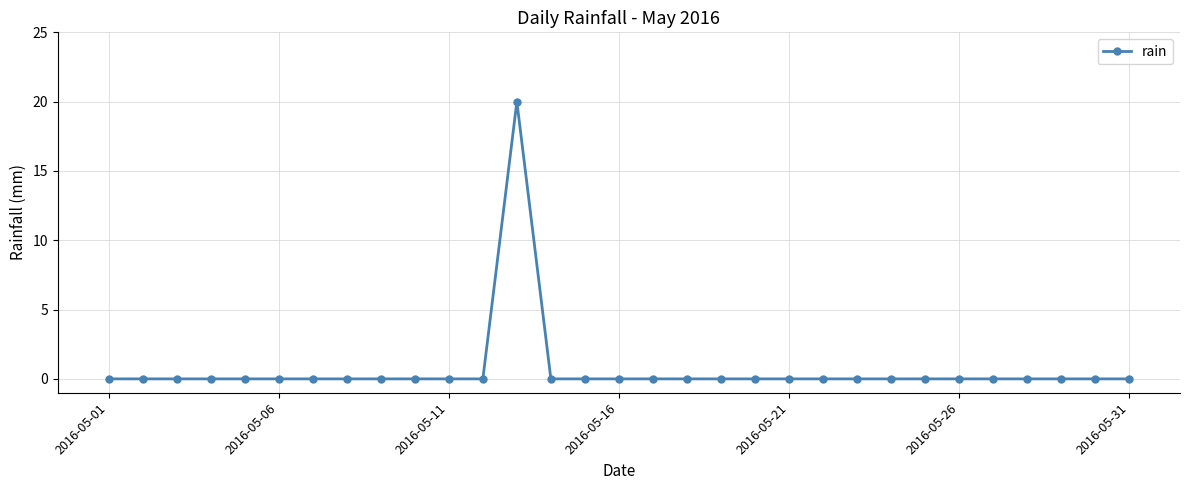

What is the difference between the maximum and second lowest values?

20